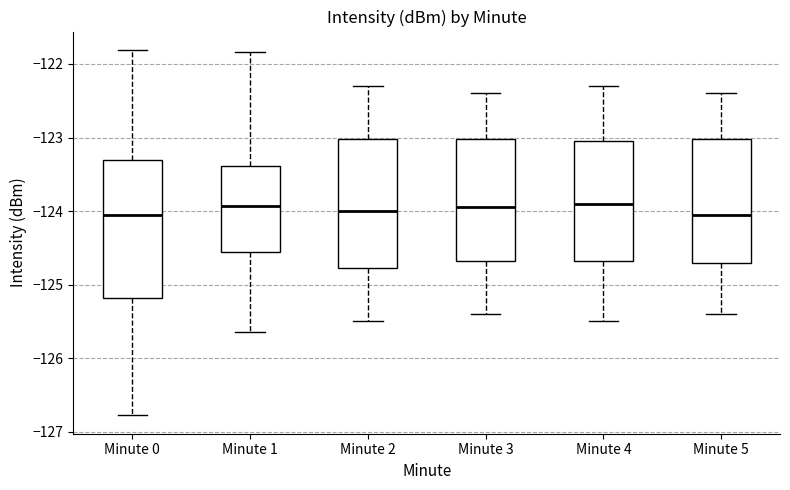

Where does the upper whisker of the box for Minute 5 end on the y-axis? The values are not printed on the chart, so give them approximately, as read against the axis.

-122.4